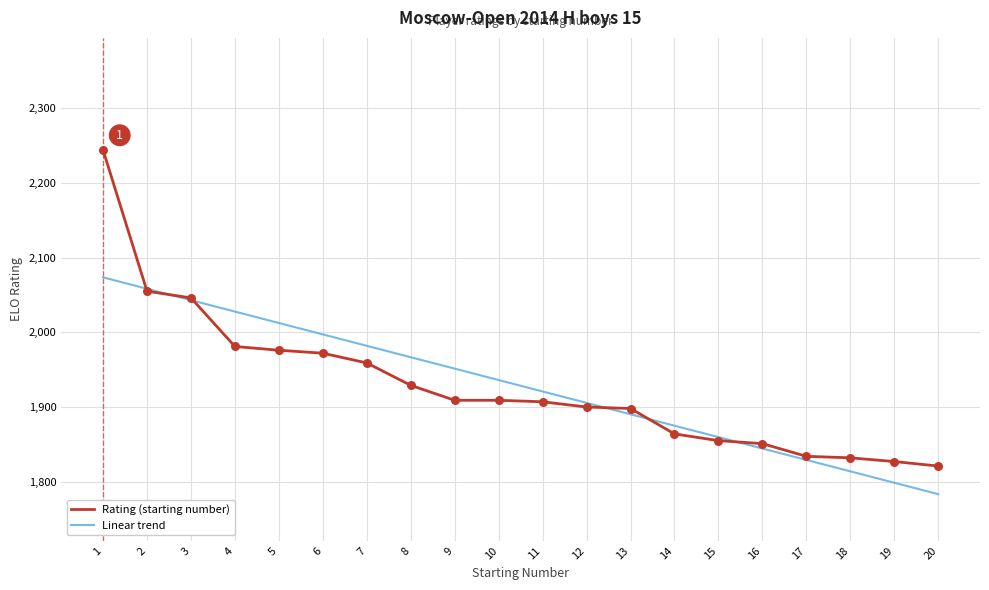

Is the value of Linear trend at 9 greater than the value of Rating (starting number) at 3?

No